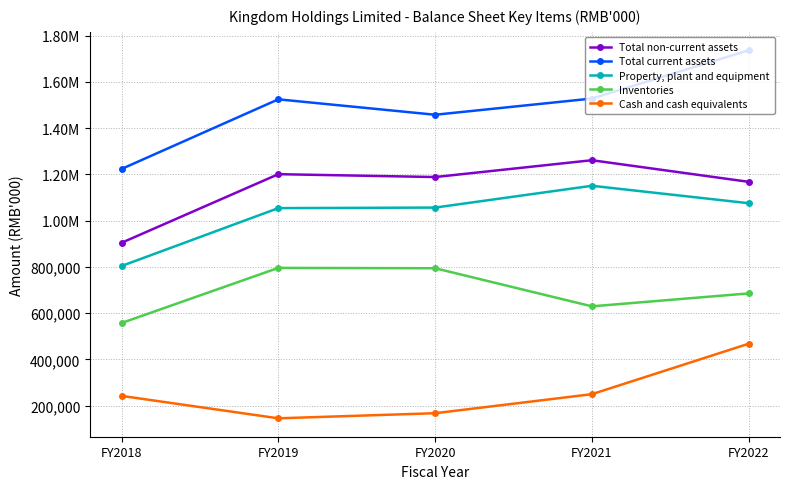

True or false: Total non-current assets and Inventories cross at least once.

False